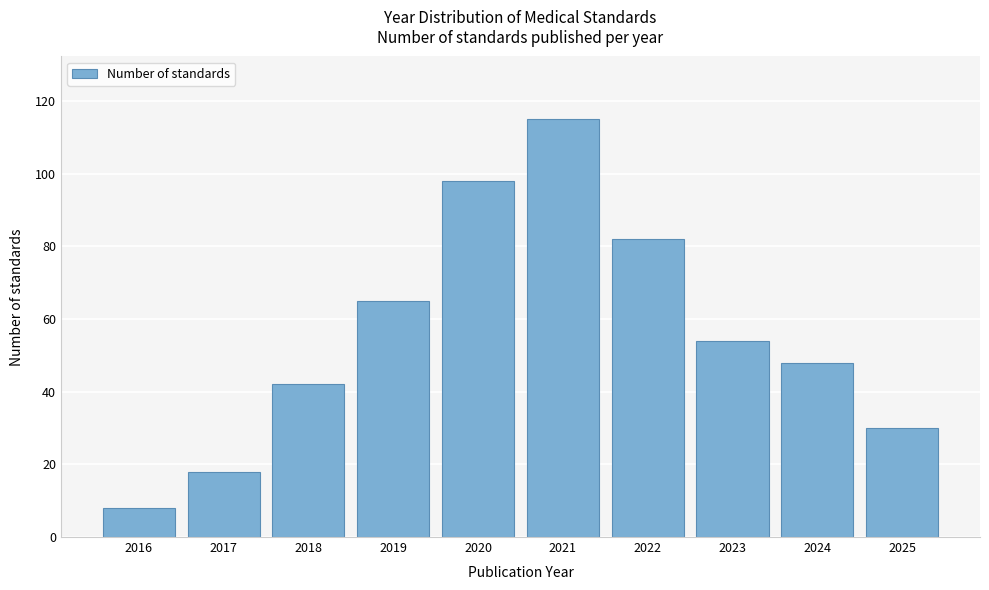

Reading left to right, transcribe all the data shown in this chart.

8	18	42	65	98	115	82	54	48	30